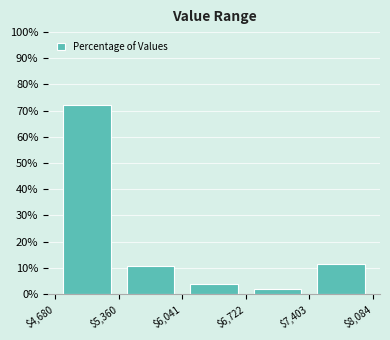

What is the height of the bar covering $7,403 to $8,084 on the x-axis? The values are not printed on the chart, so give them approximately, as read against the axis.

11